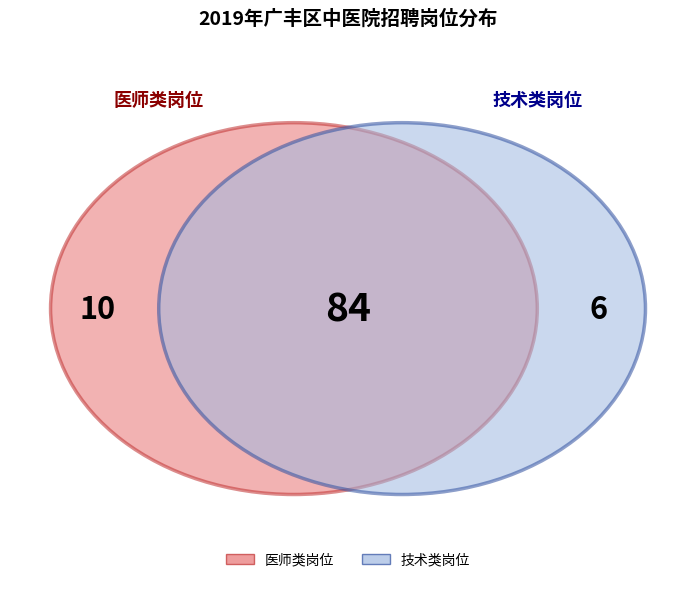

True or false: 内科 accounts for 22% of the total.

False